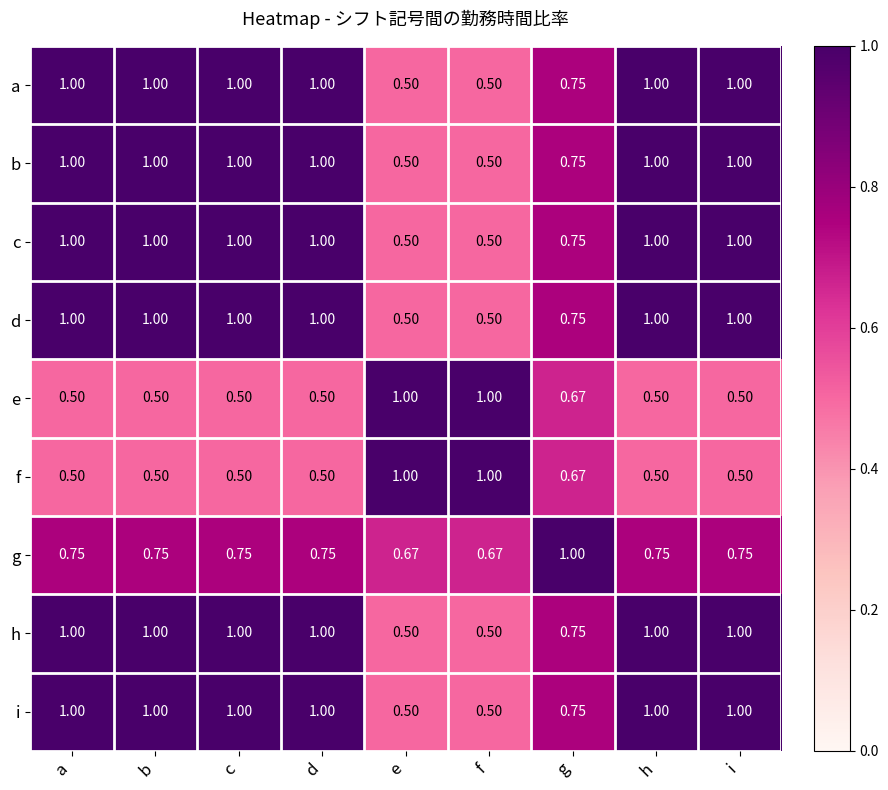

How many data points does each series have?

9